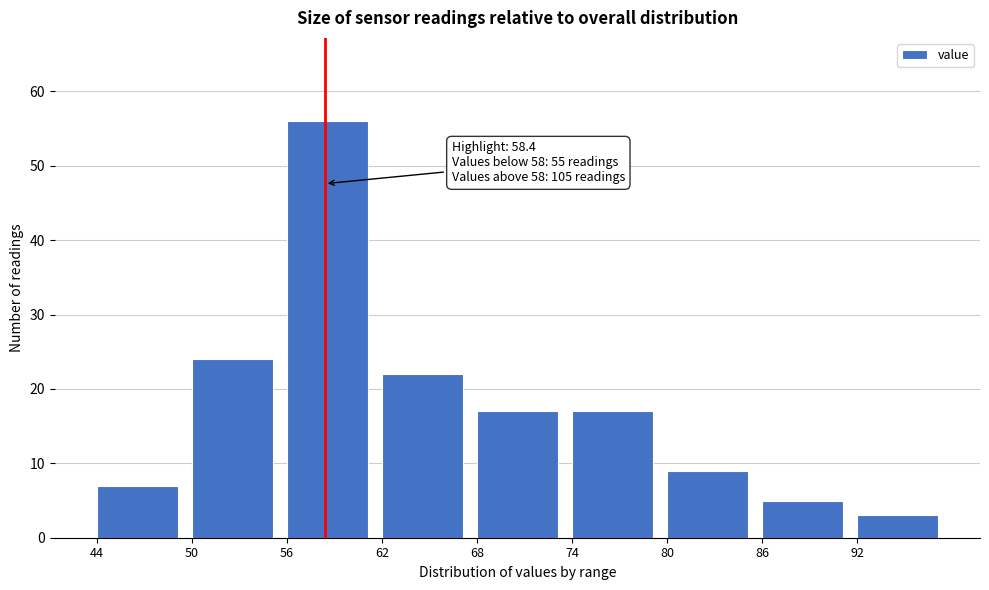

Over which range of the x-axis is the bar tallest?

56 to 62